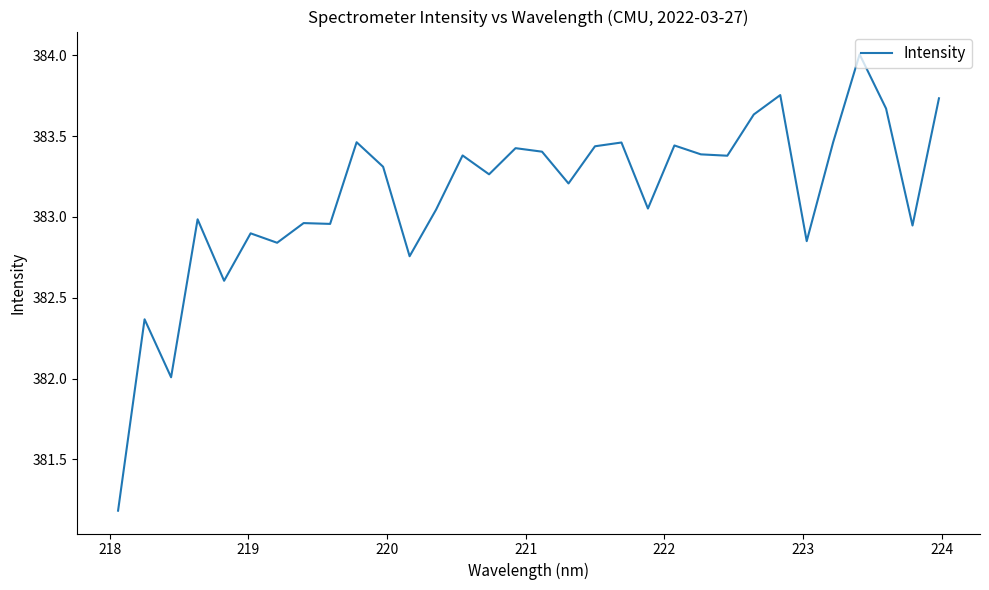

What is the greatest value displayed?

384.0